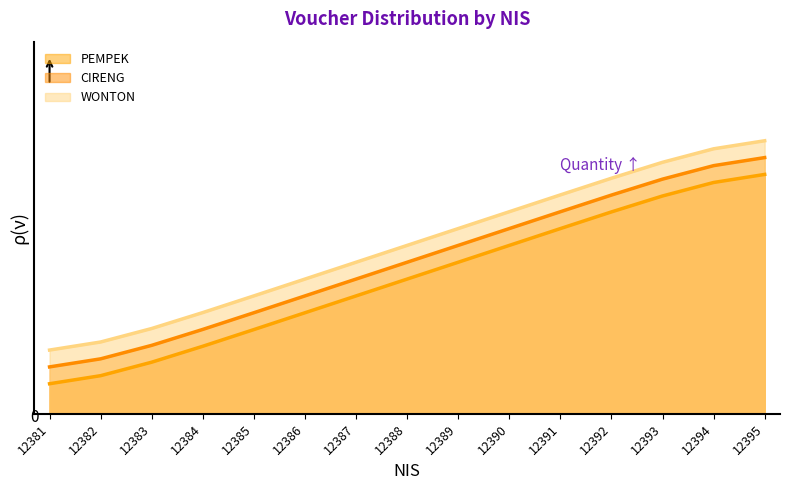

How many data points in WONTON are less than 10?

7